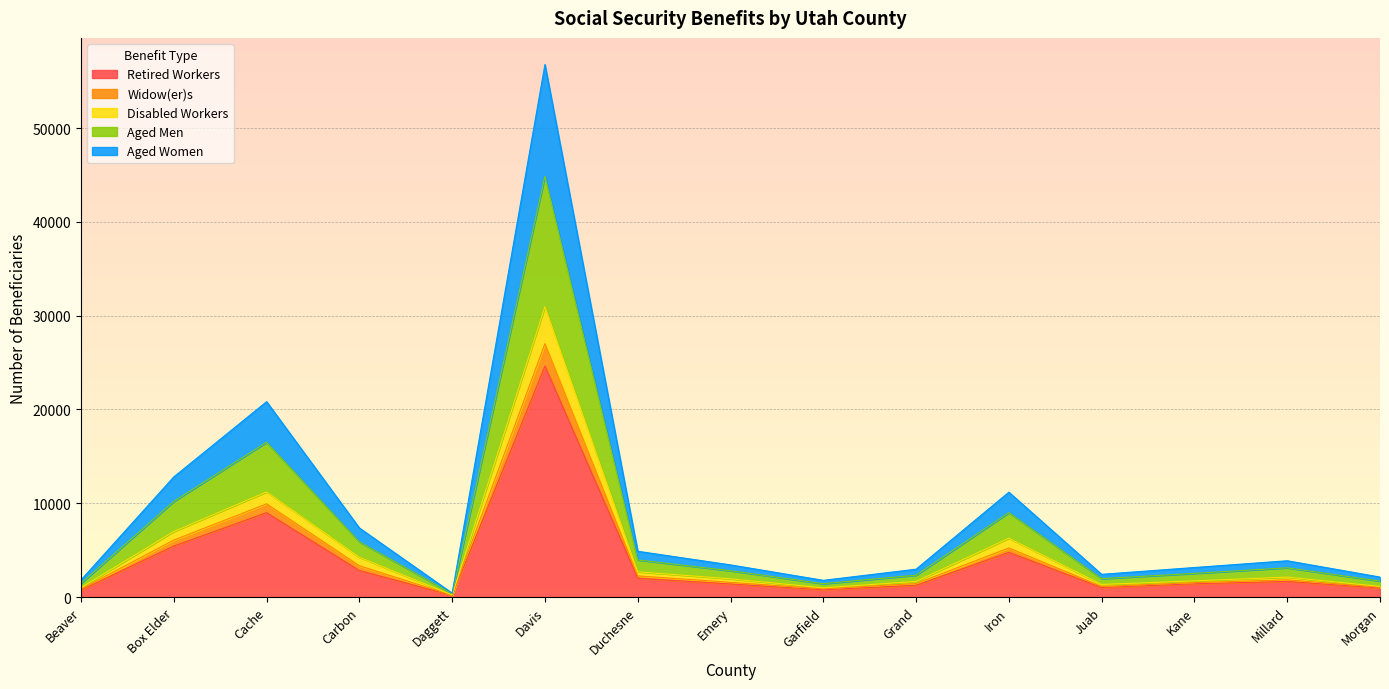

Reading right to left, transcribe all the data shown in this chart.

Retired Workers: 964	1671	1416	1018	4766	1261	778	1397	2009	24632	177	2825	8996	5443	752
Widow(er)s: 1135	2127	1729	1343	6277	1667	981	1943	2694	30962	228	4241	11208	6988	1000
Disabled Workers: 1699	3117	2523	1960	9003	2331	1422	2807	3955	44879	352	5886	16504	10198	1468
Aged Men: 1049	1832	1538	1130	5232	1442	879	1566	2257	27021	193	3338	9938	6072	849
Aged Women: 2130	3870	3150	2422	11182	2970	1783	3429	4882	56786	416	7365	20834	12812	1825